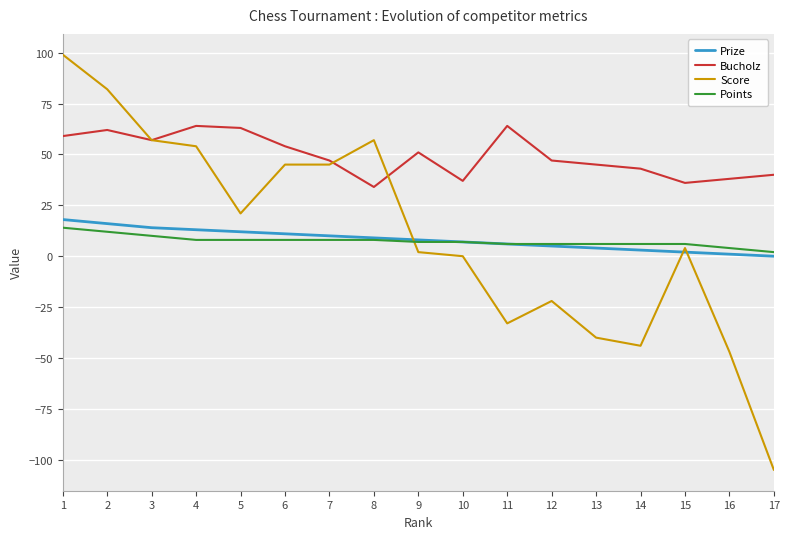

Which series has the largest total across all categories?

Bucholz